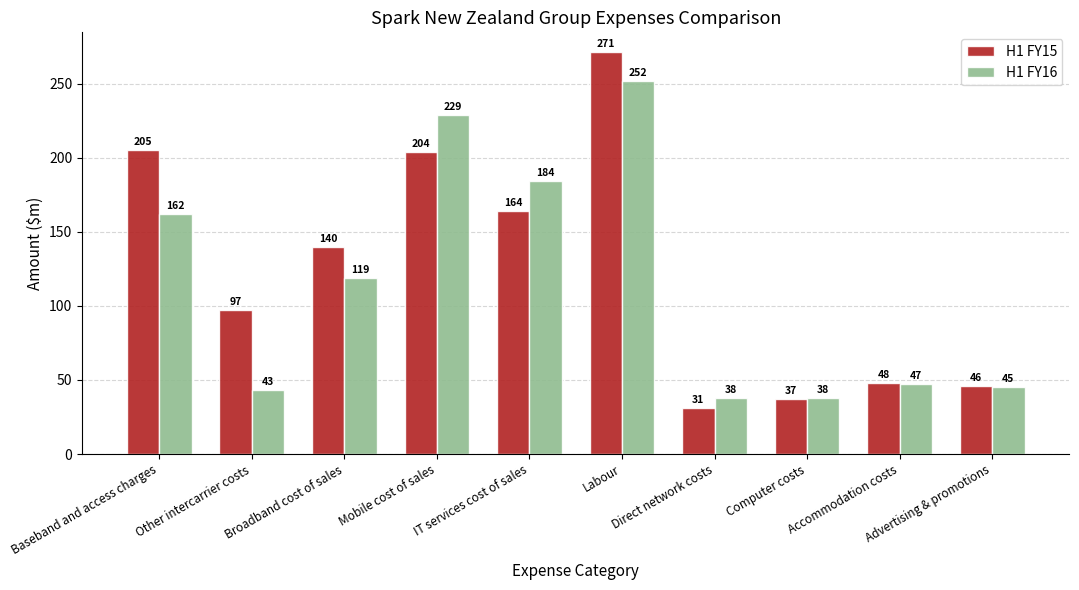

What is the total value across all series at Other intercarrier costs?

140